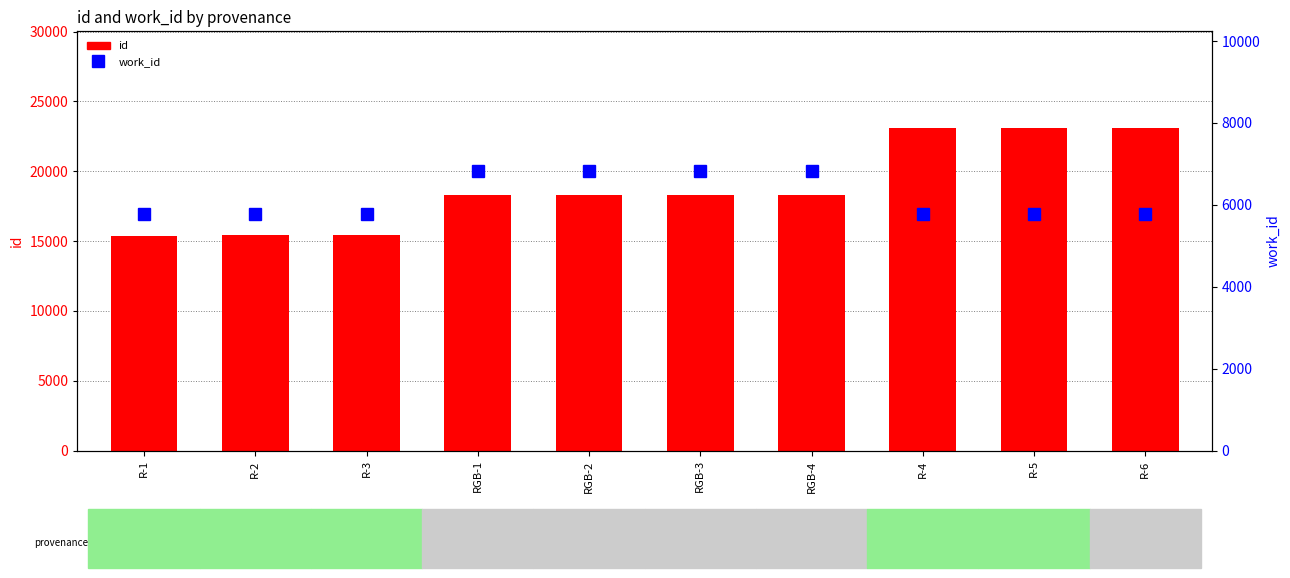

Reading left to right, what are all the values shown in this chart?

id: 15397	15416	15431	18301	18302	18303	18304	23092	23093	23094
work_id: 5775	5775	5775	6825	6825	6825	6825	5775	5775	5775